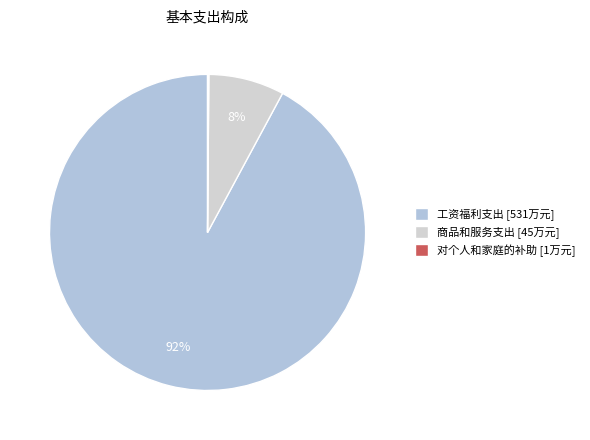

To the nearest percent, what portion does 工资福利支出 represent?

92%